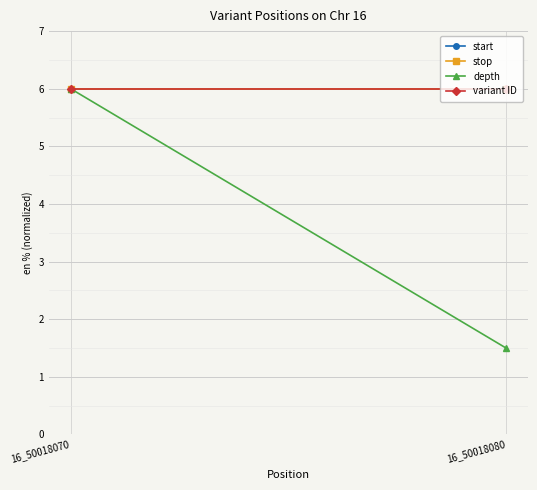

Reading left to right, extract all data points from this chart.

start: 16_50018070=6.0	16_50018080=6.0
stop: 16_50018070=6.0	16_50018080=6.0
depth: 16_50018070=6.0	16_50018080=1.5
variant ID: 16_50018070=6.0	16_50018080=6.0